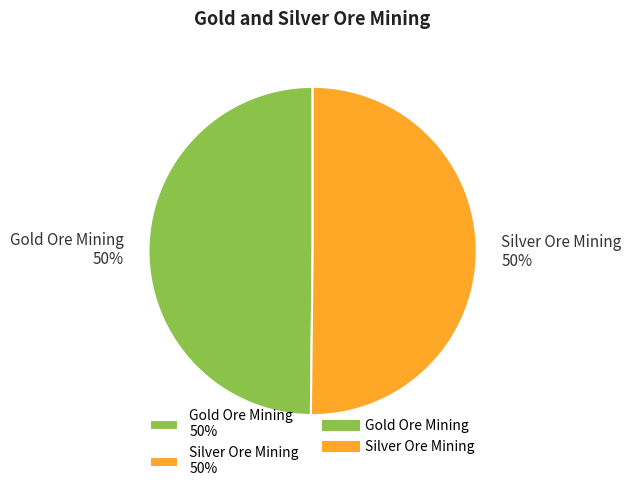

What percentage is the Gold Ore Mining 50% slice, to the nearest percent?

50%